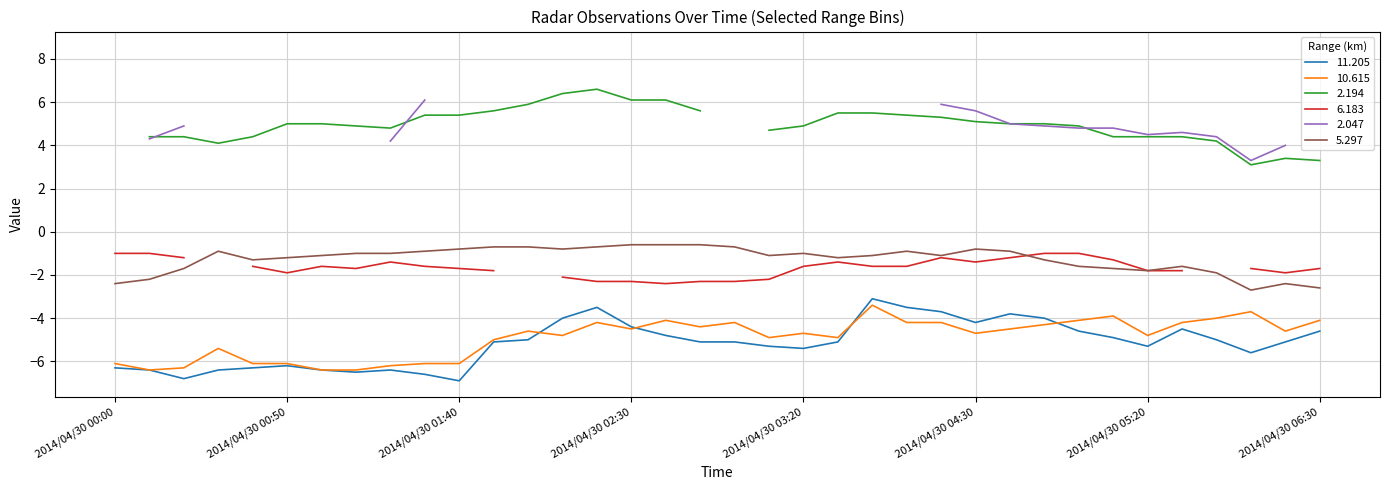

The 5.297 series shows -0.4 at 2014/04/30 04:50. True or false?

False